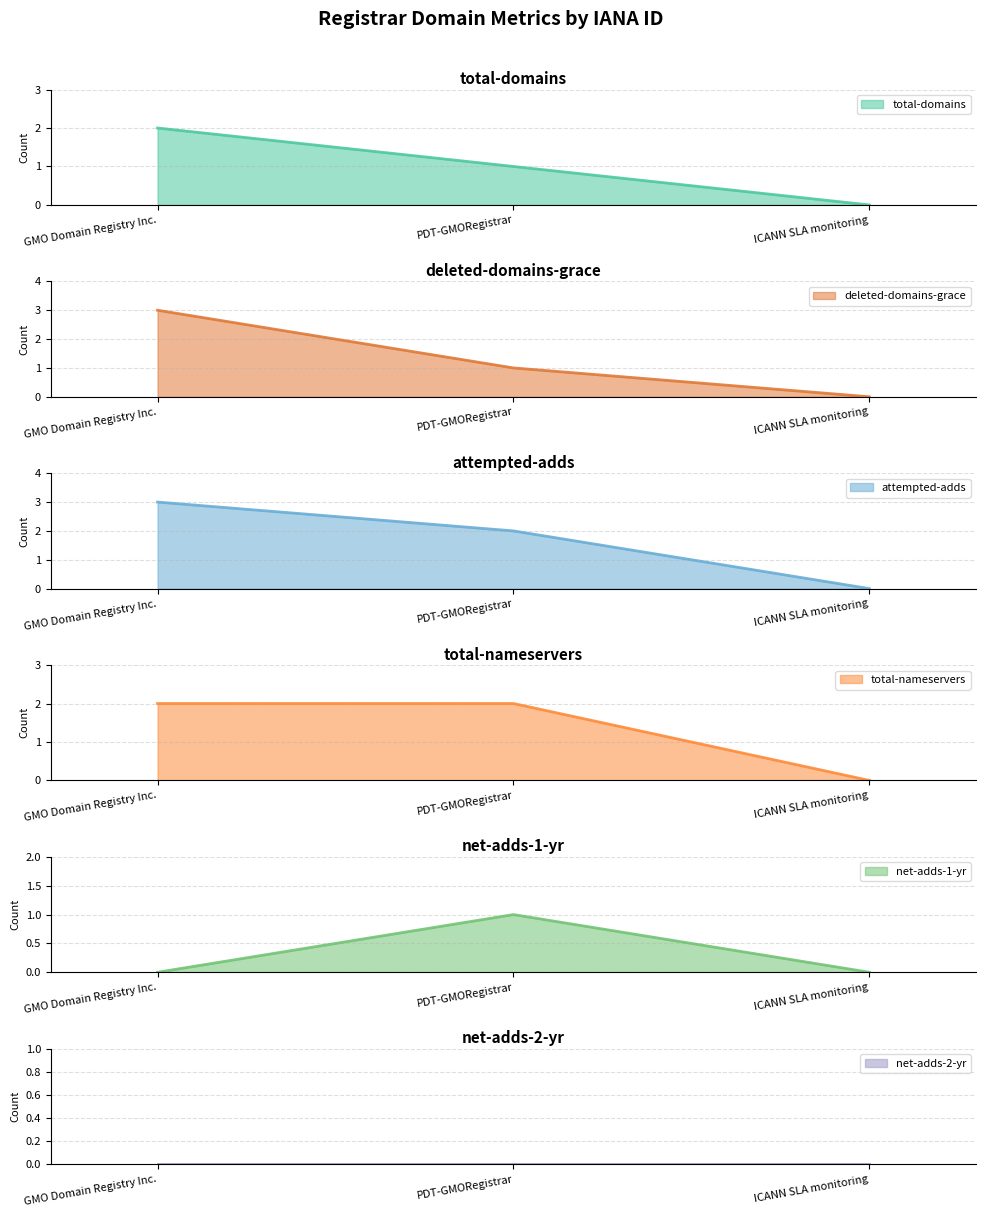

What is the difference between the highest and lowest values at GMO Domain Registry Inc.?

3